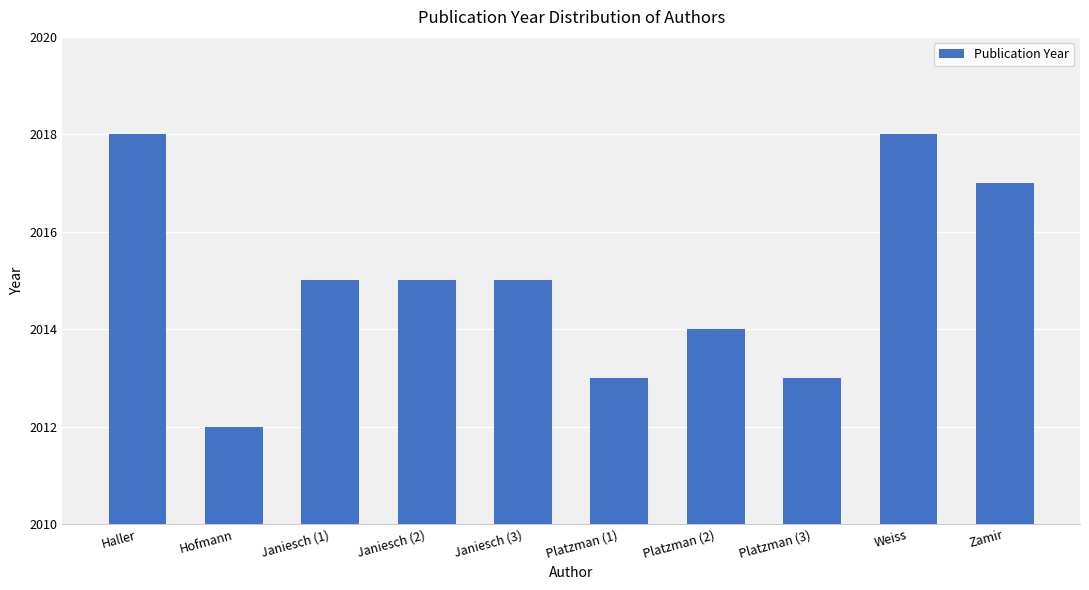

What is the smallest value displayed?

2012